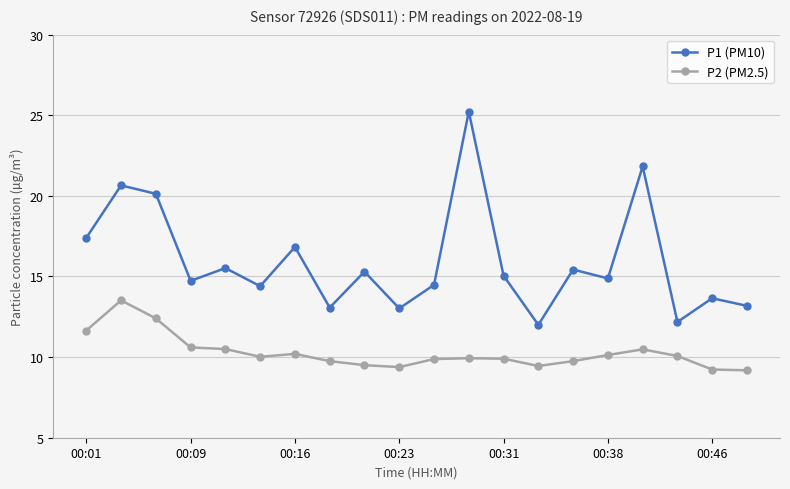

True or false: P2 (PM2.5) has more than 1 points higher than both neighbors.

True